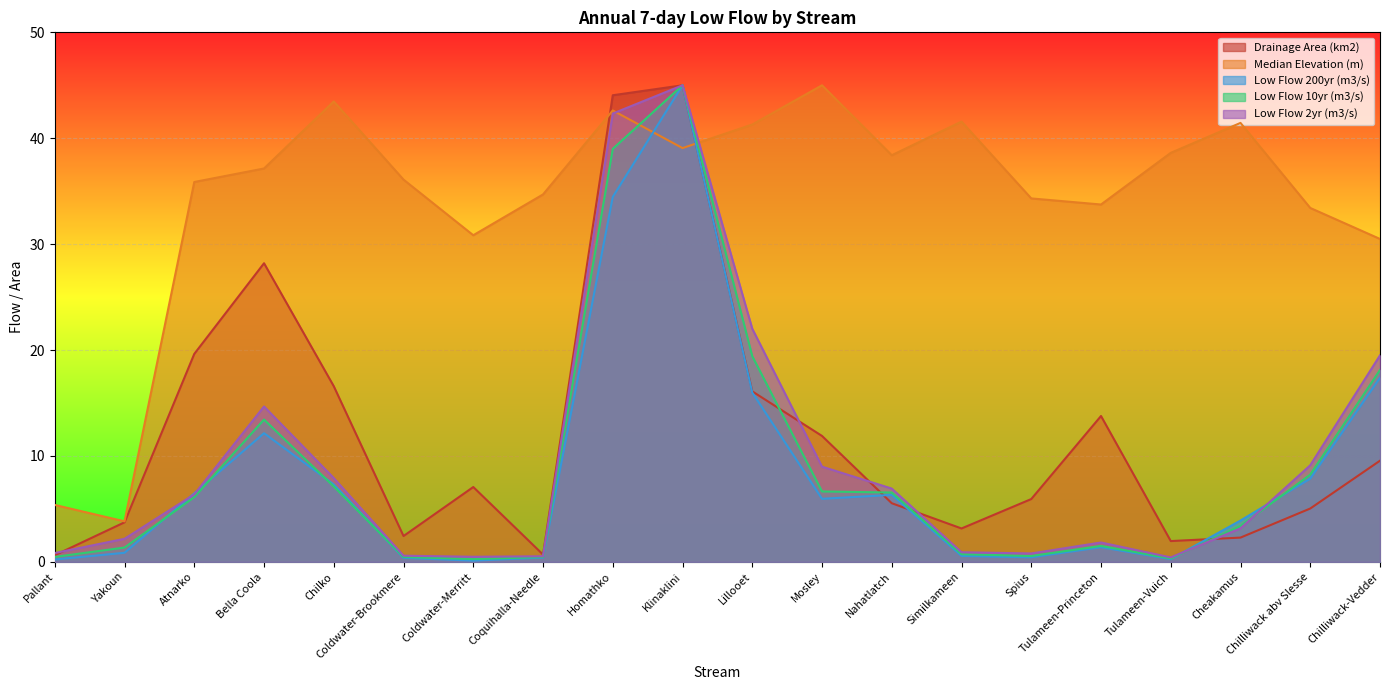

Does the chart display data point markers on the line(s)?

No